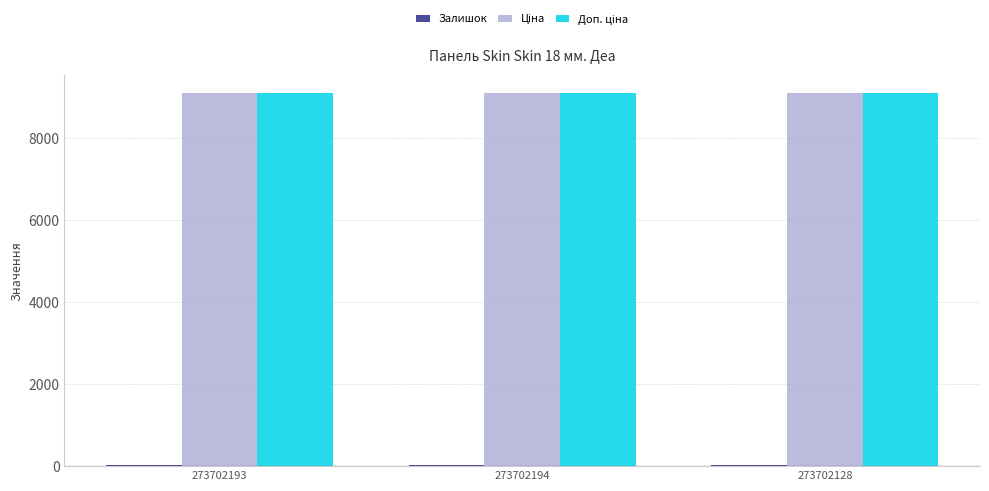

What is the maximum value shown in the chart?

9092.0